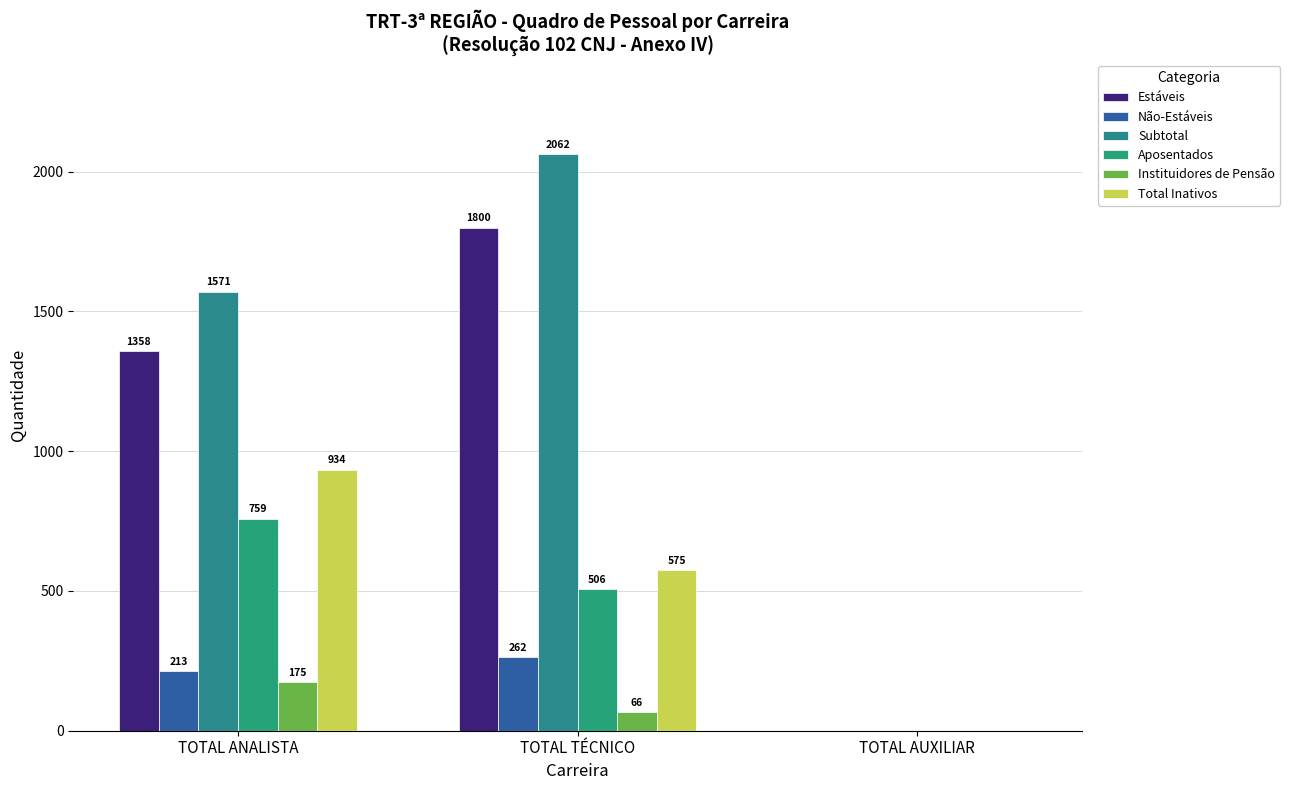

How many series are shown in this chart?

6